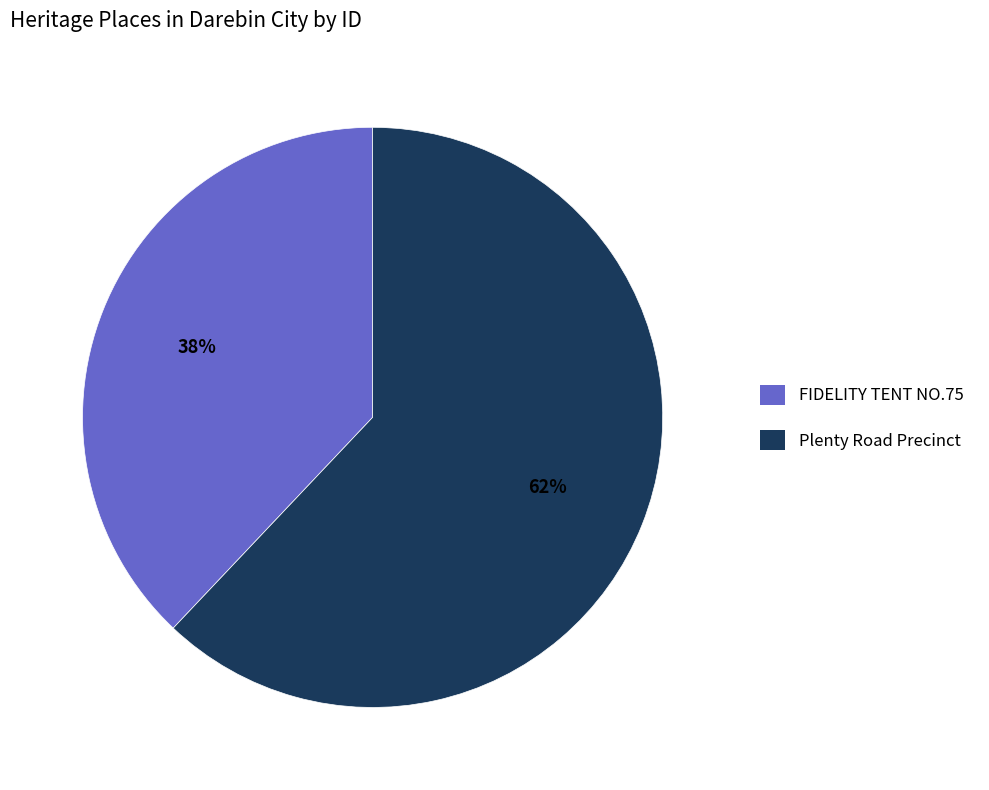

Rank the categories by value from highest to lowest.

Plenty Road Precinct, FIDELITY TENT NO.75